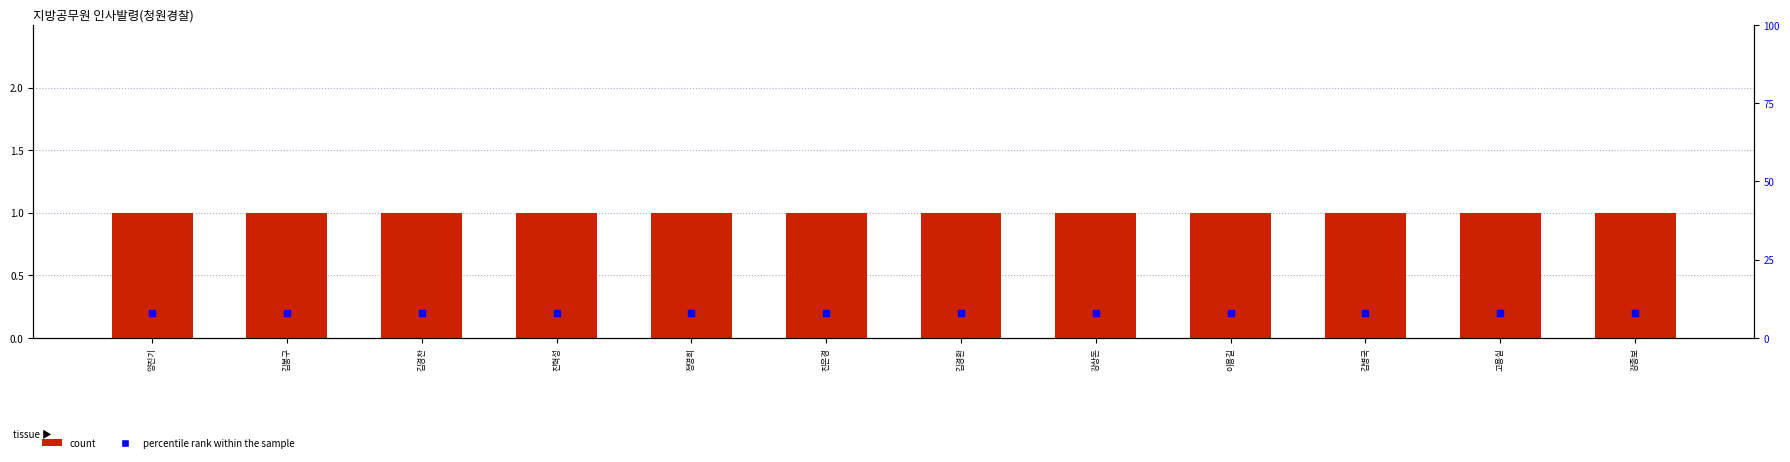

At which category is the sum across all series the highest?

양진기